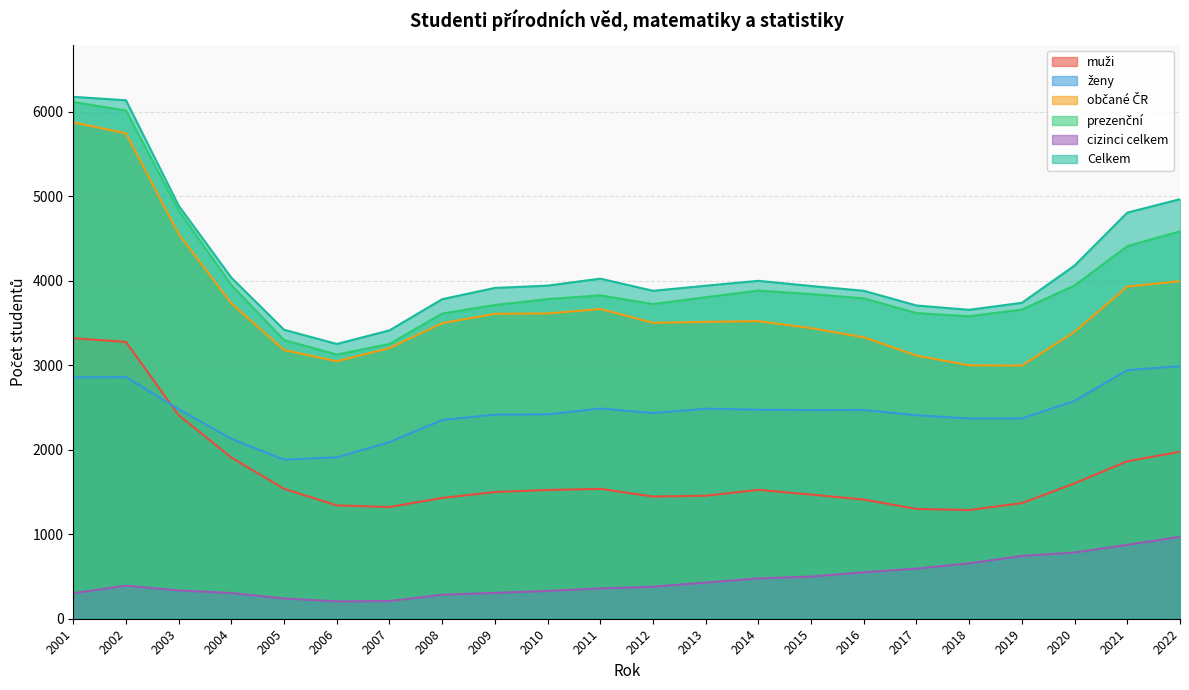

True or false: Celkem and ženy intersect in this chart.

False